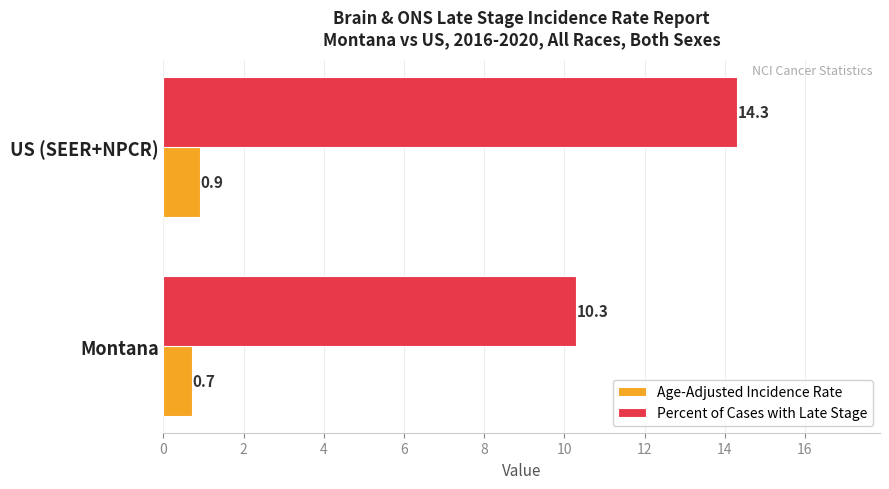

List the series in order of their peak value, lowest first.

Age-Adjusted Incidence Rate, Percent of Cases with Late Stage